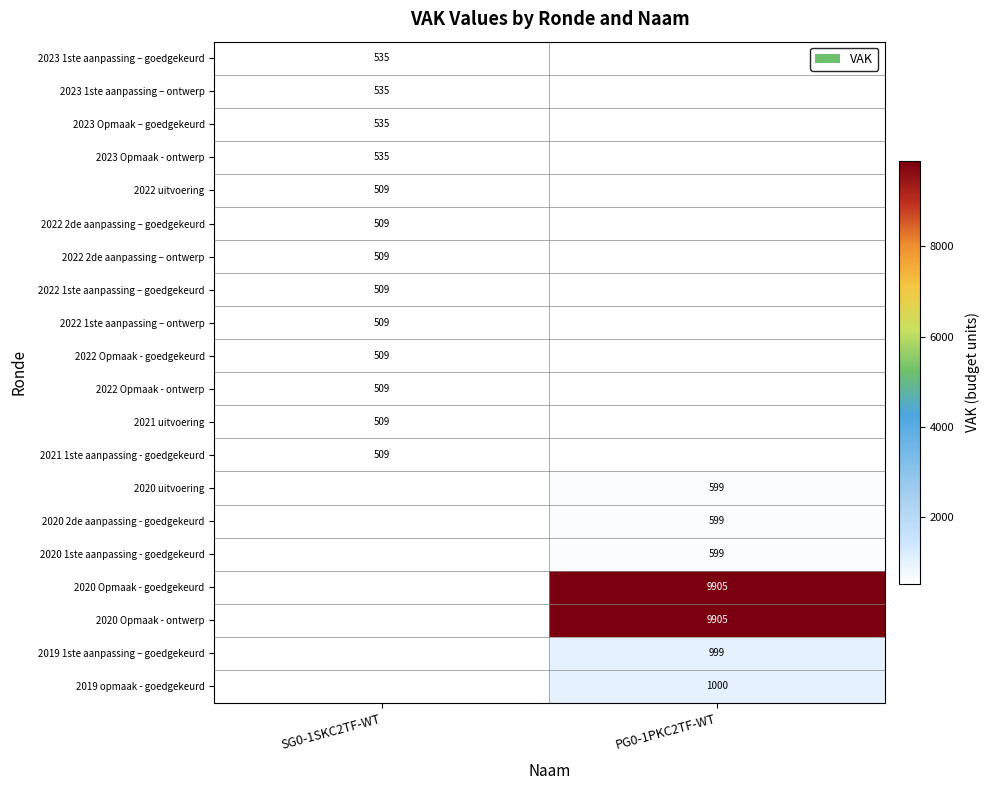

Between PG0-1PKC2TF-WT and SG0-1SKC2TF-WT, which is larger?

SG0-1SKC2TF-WT